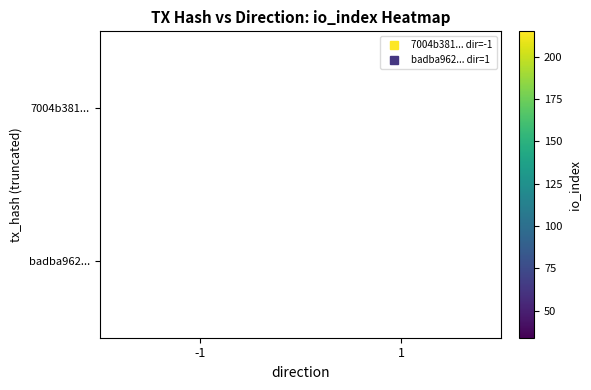

Rank the categories by 7004b381... value from lowest to highest.

-1, 1